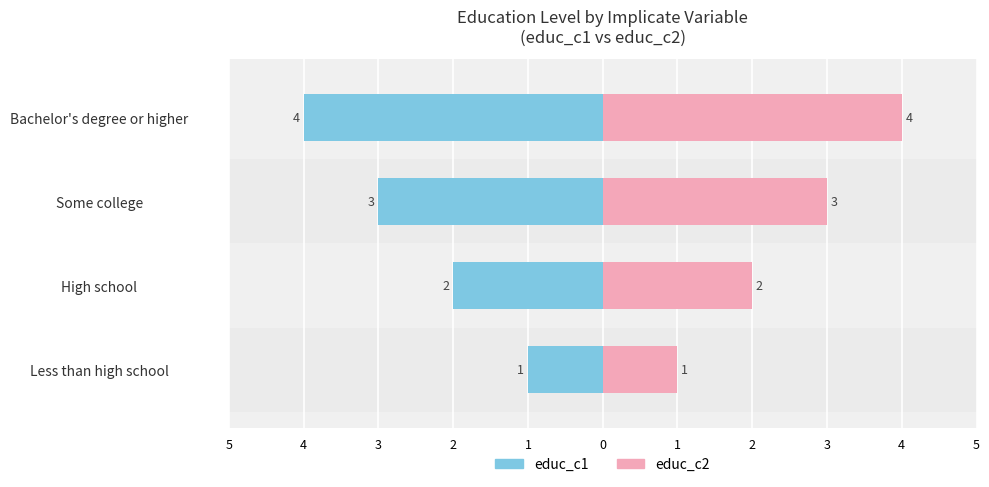

What is the spread (max minus min) of values at High school?

4